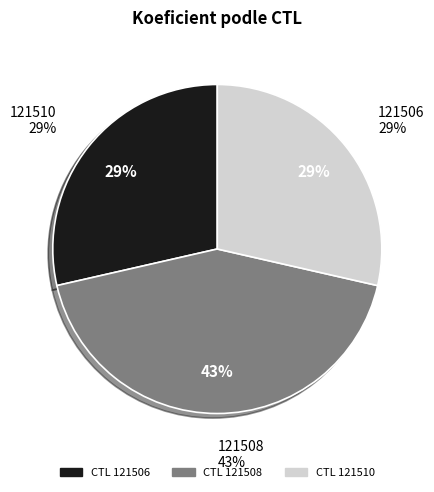

What is the ratio of the value at 121506 to the value at 121508?

0.7